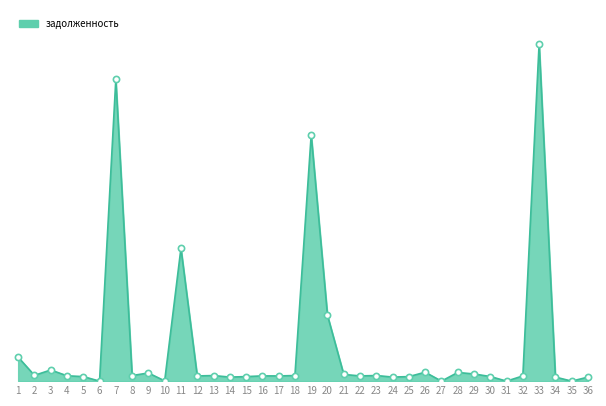

Which has a higher value, 18 or 17?

18